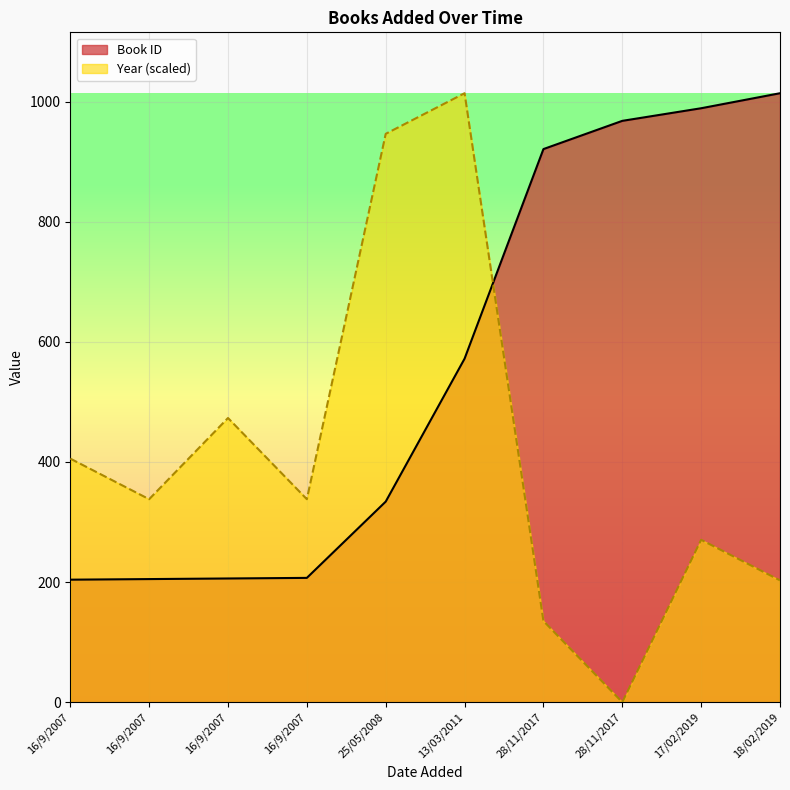

List the series in order of their overall mean, highest first.

Book ID, Year (scaled)